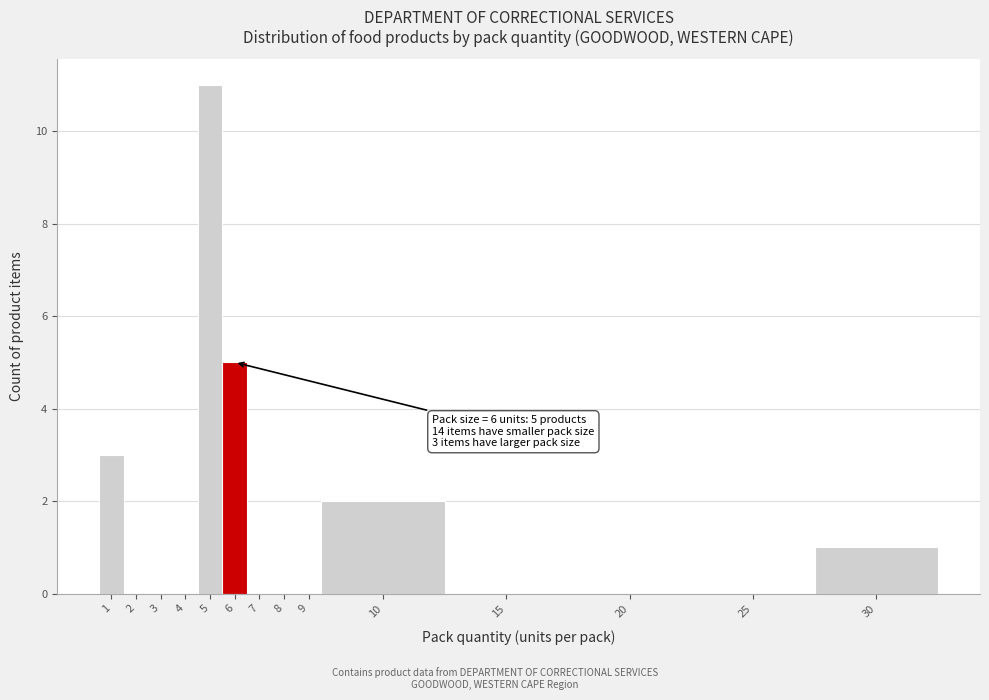

Reading left to right, extract all data points from this chart.

1=3	2=0	3=0	4=0	5=11	6=5	7=0	8=0	9=0	10=2	15=0	20=0	25=0	30=1